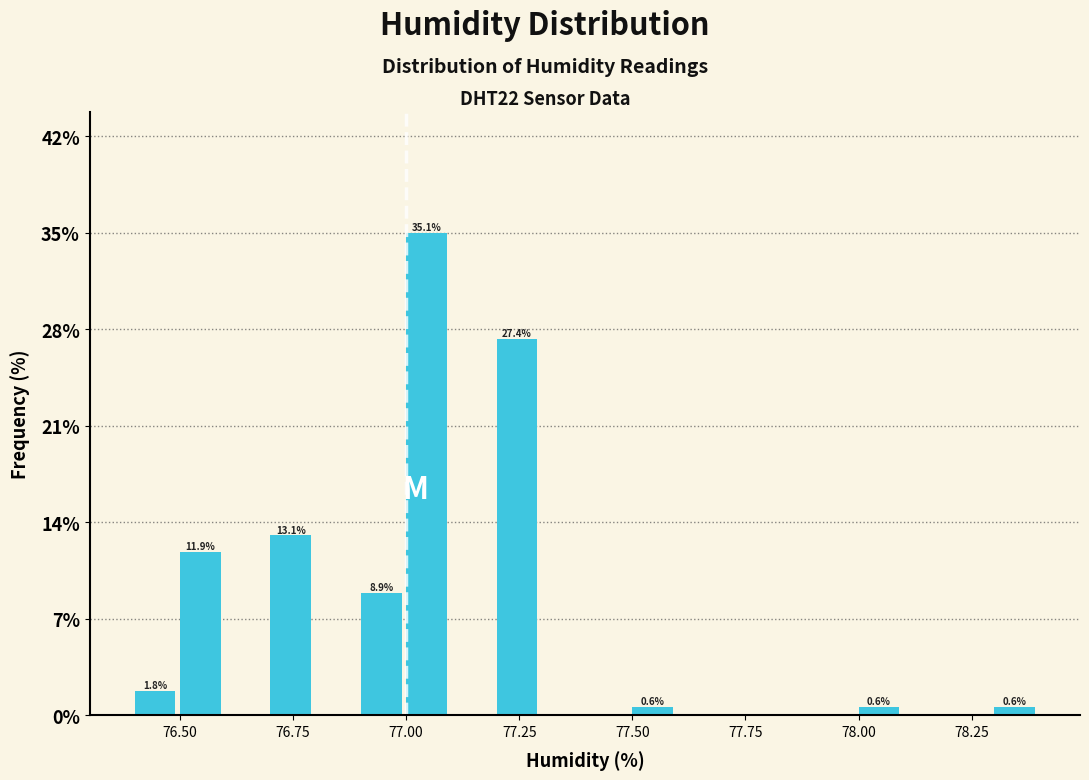

Read against the x-axis, roughly where is the centre of the tallest bar?

77.05